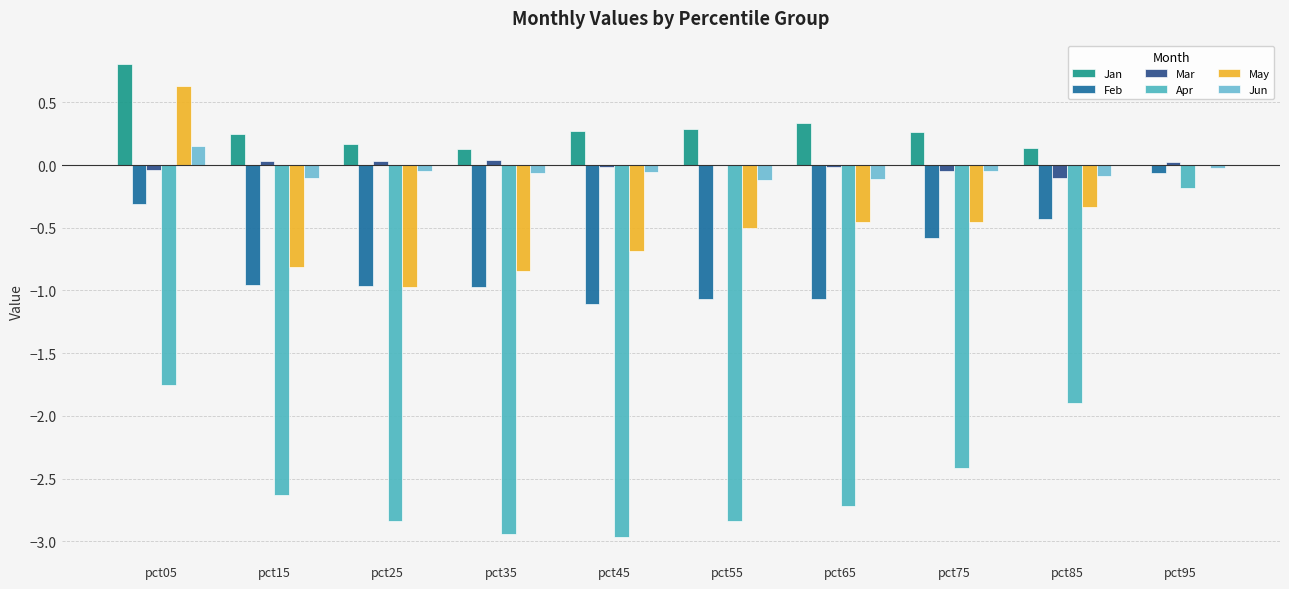

Which series changed the most between pct35 and pct75?

Apr